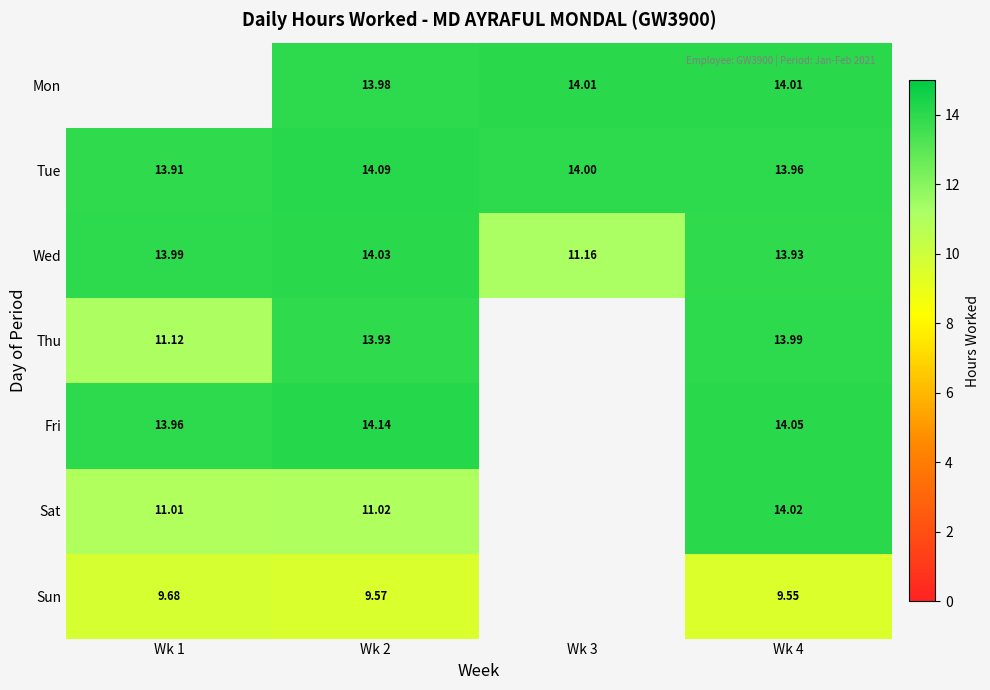

The Fri series shows 24.1 at Wk 1. True or false?

False